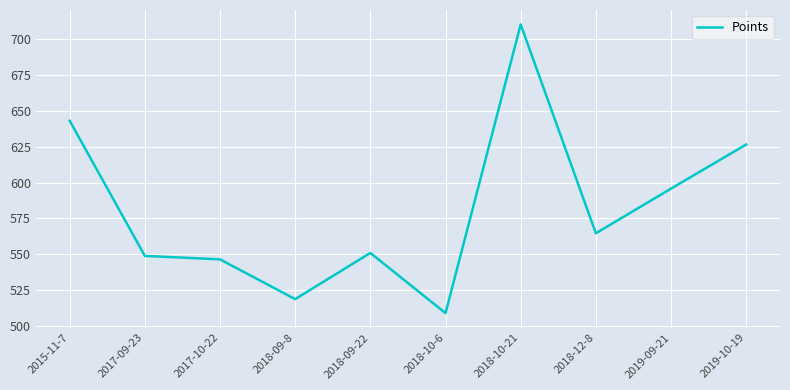

What is the change in value from 2015-11-7 to 2017-10-22?

-96.8